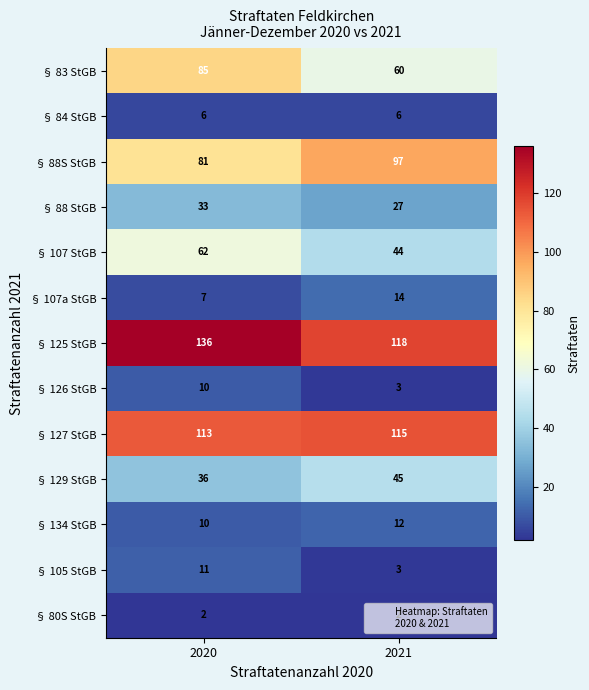

At which category is the sum across all series the highest?

2020